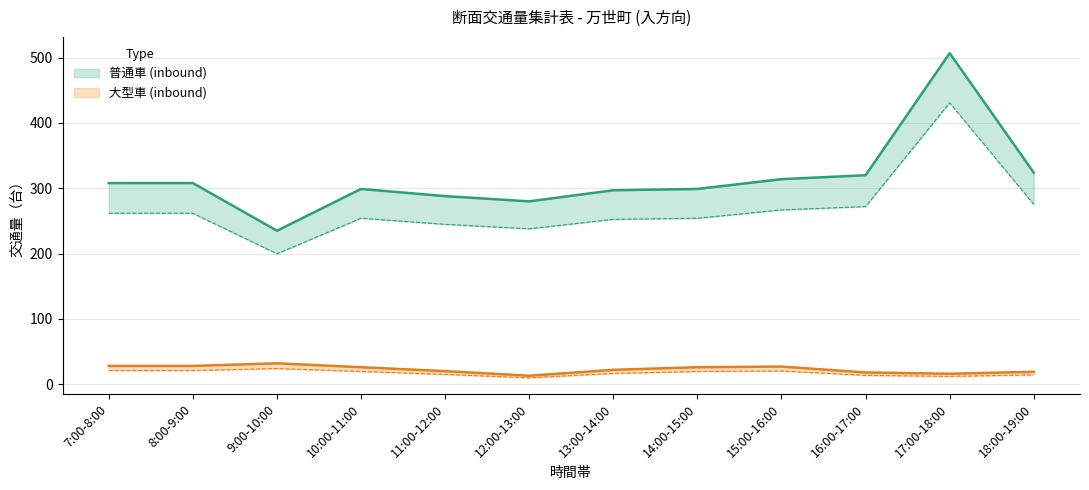

What is the average value of the 普通車 (inbound) series?

315